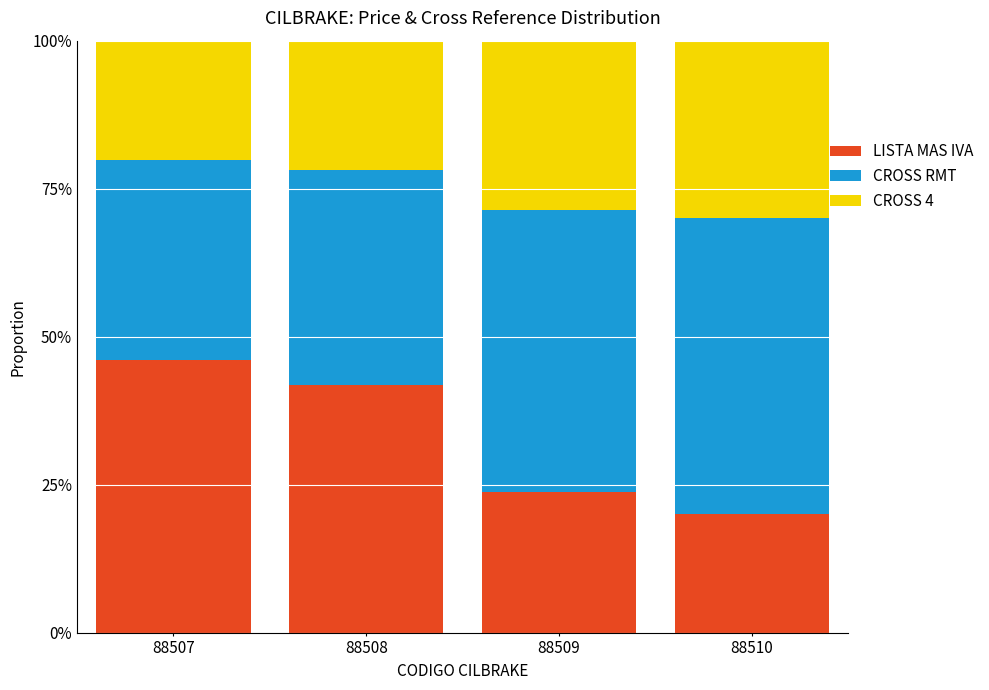

What is the total value across all series at 88508?

100.0